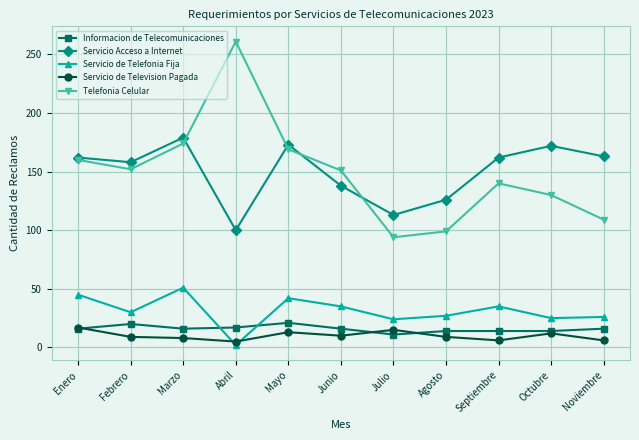

What is the difference between the highest and lowest values at Mayo?

160